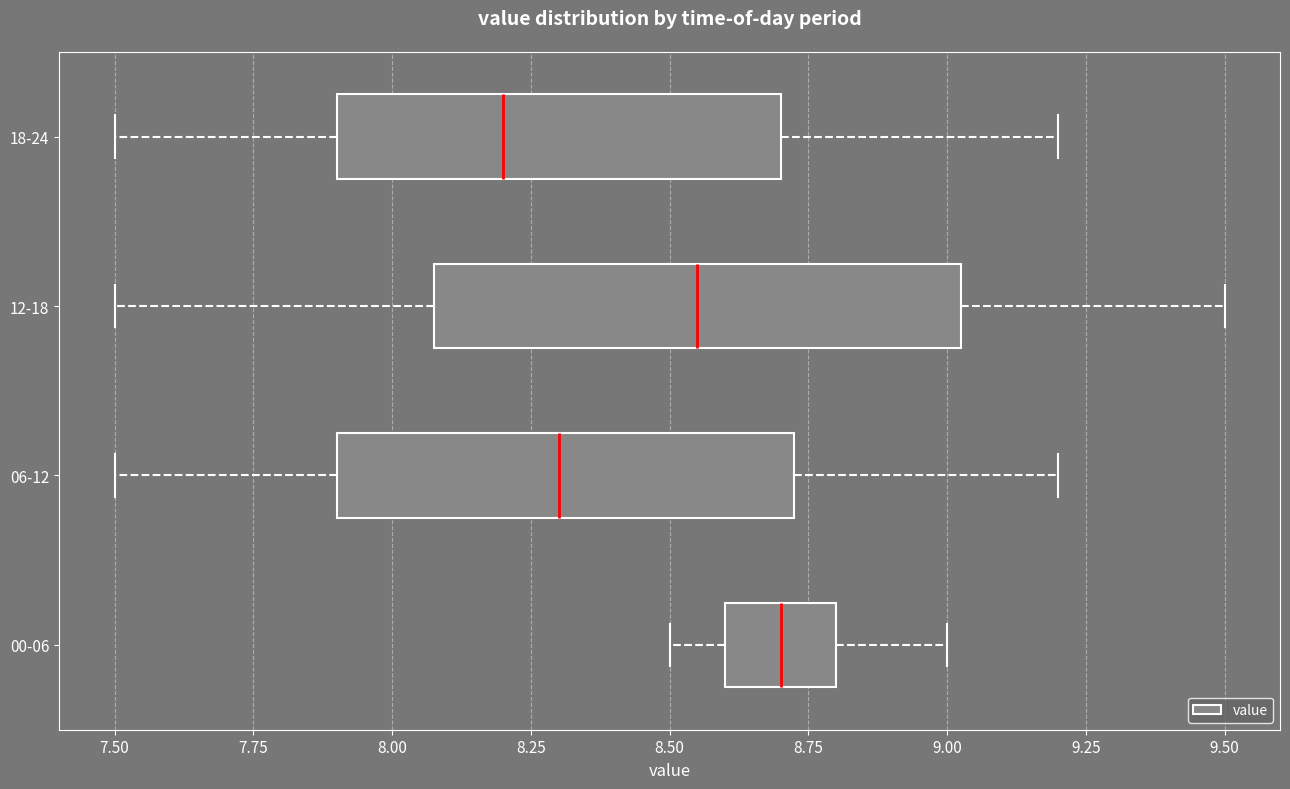

Reading bottom to top, read every box against the x-axis: the position of its median line, the range the box covers, and the ends of its whiskers. The values are not printed on the chart, so give them approximately, as read against the axis.

00-06: median 8.70, box 8.60 to 8.80, whiskers 8.50 to 9.00
06-12: median 8.30, box 7.90 to 8.75, whiskers 7.50 to 9.20
12-18: median 8.55, box 8.10 to 9.05, whiskers 7.50 to 9.50
18-24: median 8.20, box 7.90 to 8.70, whiskers 7.50 to 9.20